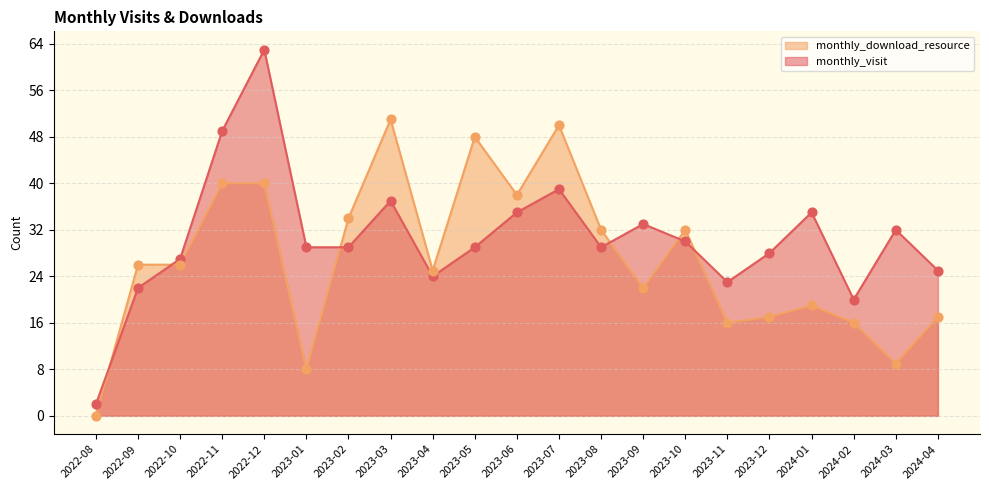

What is the total value across all series at 2023-09?

55